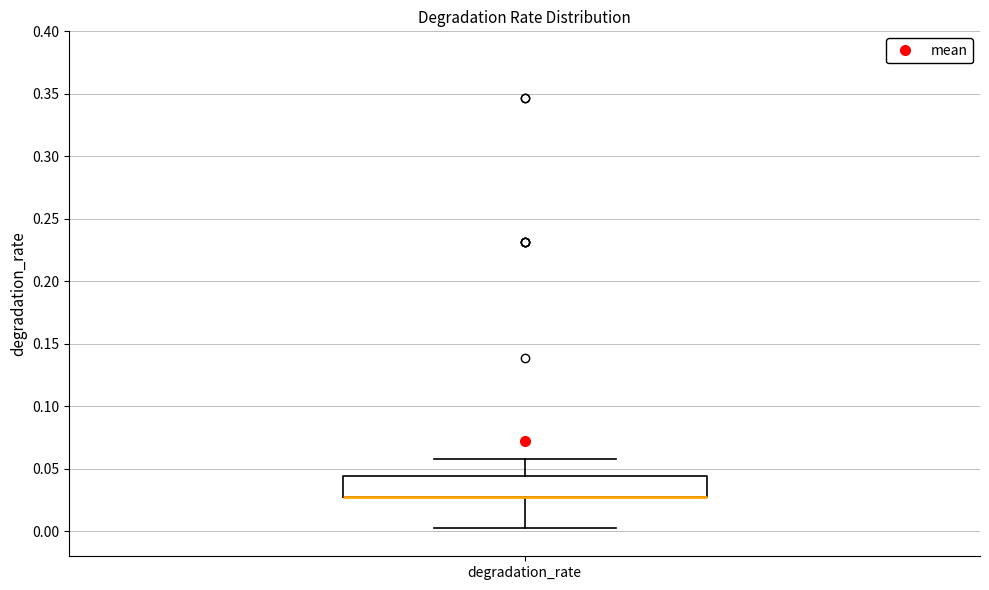

Where does the upper whisker of the box for degradation_rate end on the y-axis? The values are not printed on the chart, so give them approximately, as read against the axis.

0.060